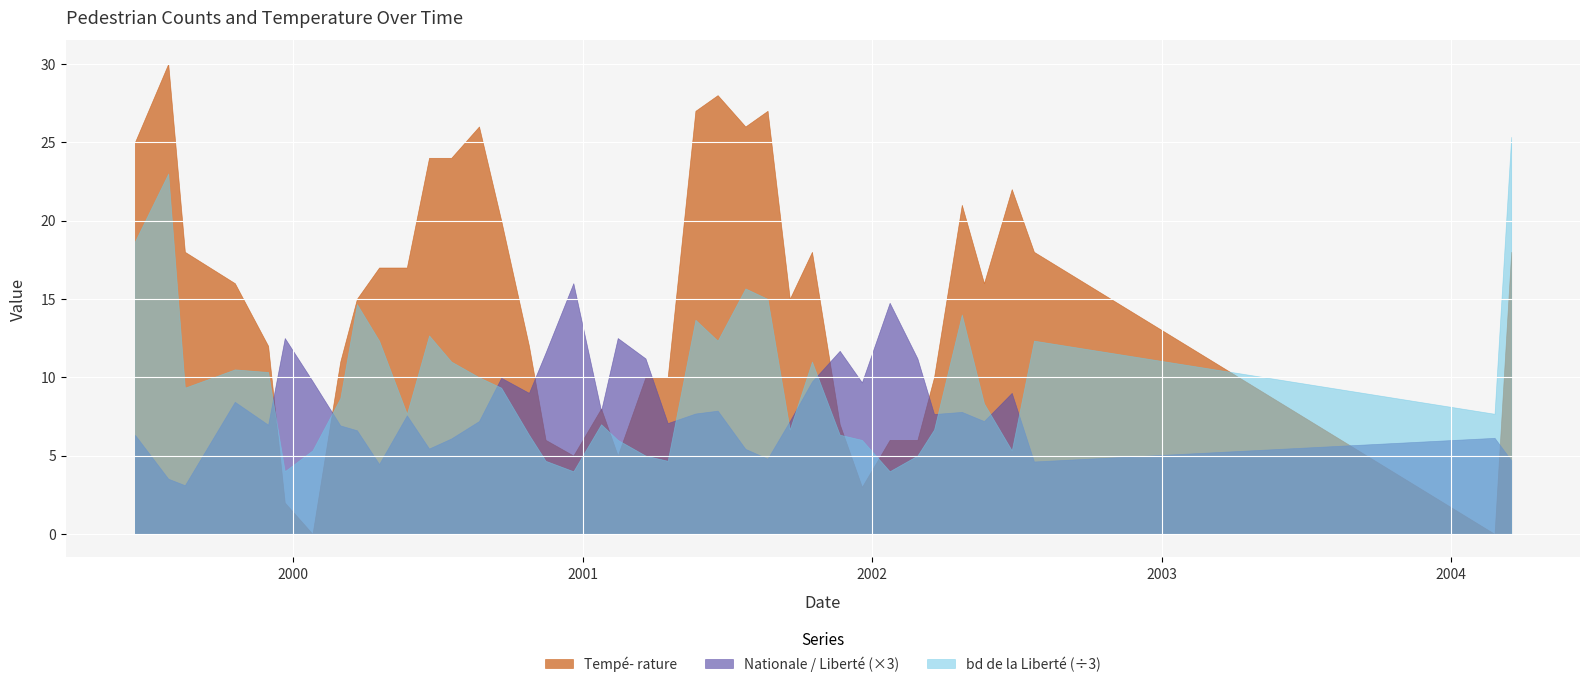

What is the total value across all series at 2002-06-26?

41.0